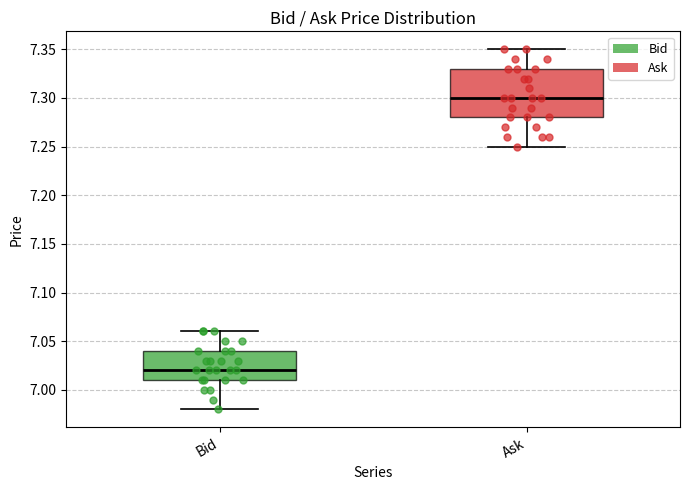

Where is the lower edge of the box for Ask on the y-axis? The values are not printed on the chart, so give them approximately, as read against the axis.

7.28